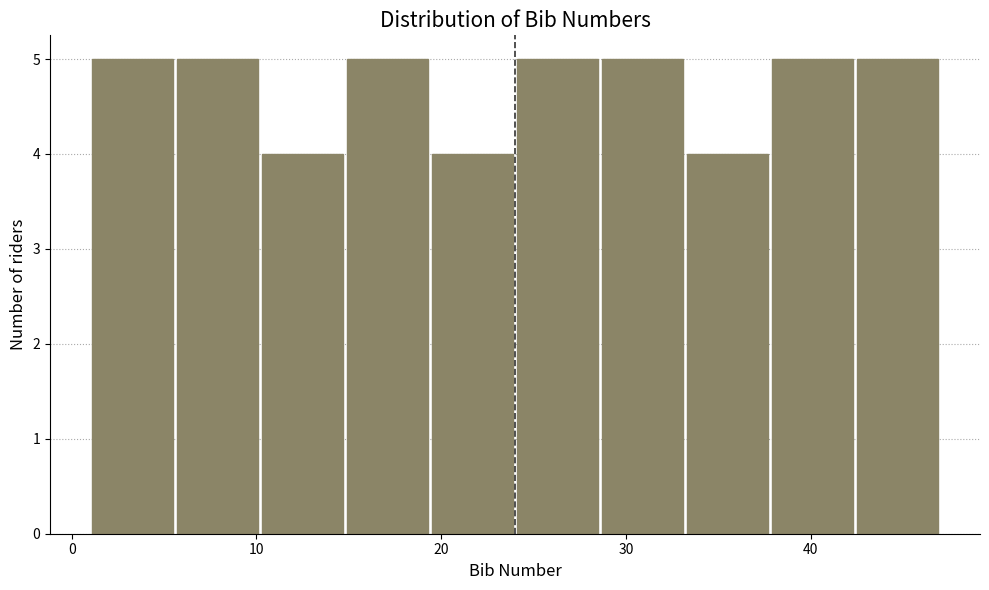

Reading left to right, list every bar in this chart as the range it spans on the x-axis followed by its height. Neither the bar edges nor the heights are printed on the chart, so give them approximately, as read against the axes.

1.0 to 5.6: 5
5.6 to 10.2: 5
10.2 to 14.8: 4
14.8 to 19.4: 5
19.4 to 24.0: 4
24.0 to 28.6: 5
28.6 to 33.2: 5
33.2 to 37.8: 4
37.8 to 42.4: 5
42.4 to 47.0: 5